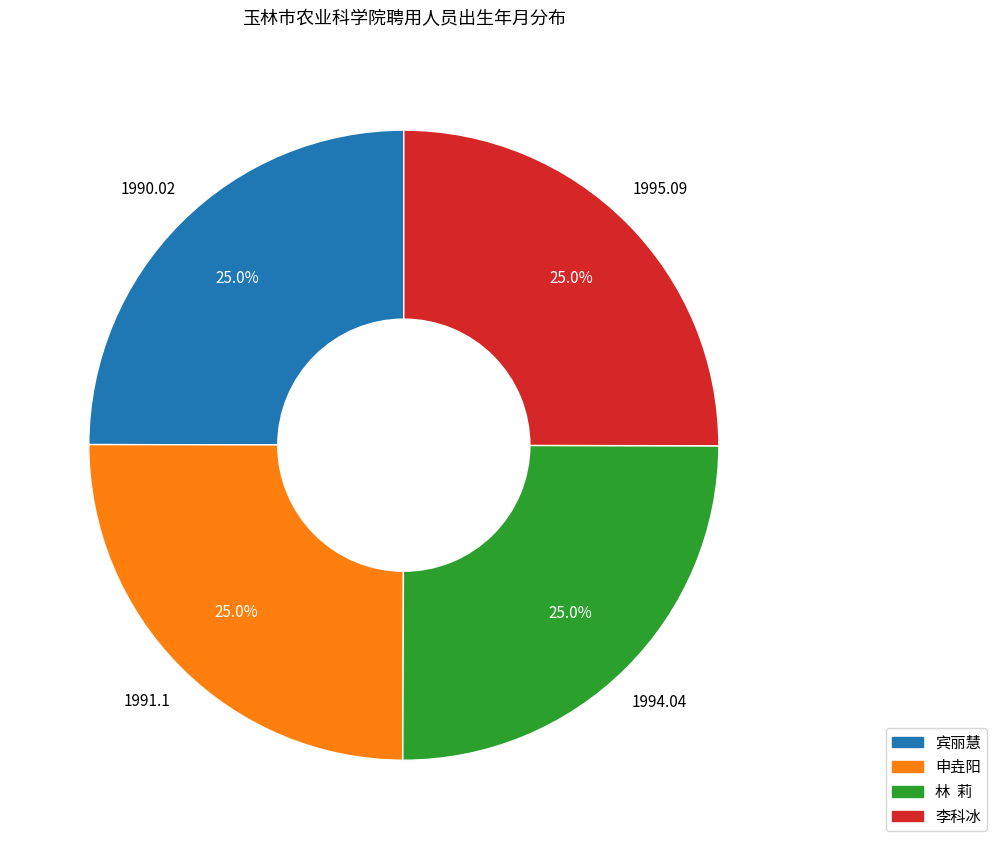

What percentage is the 申垚阳 slice, to the nearest percent?

25%